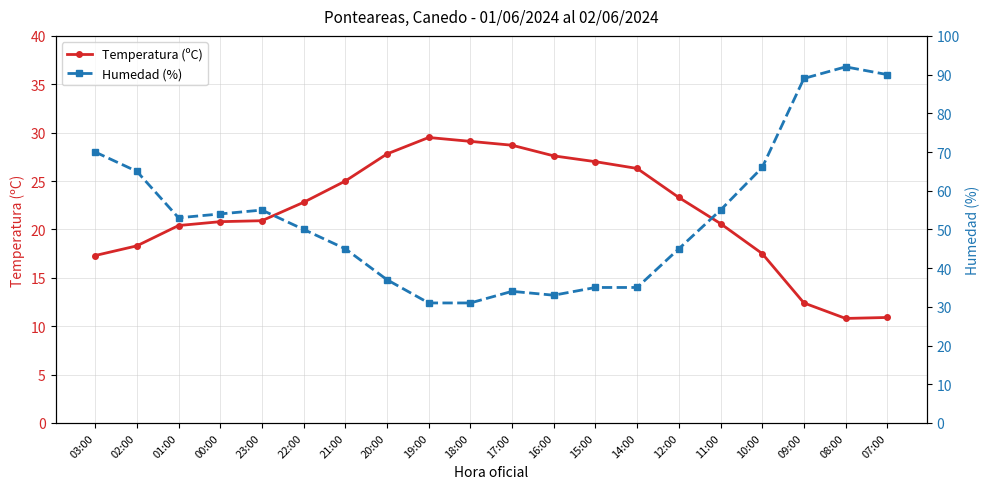

Where is the first local maximum for Humedad (%)?

23:00